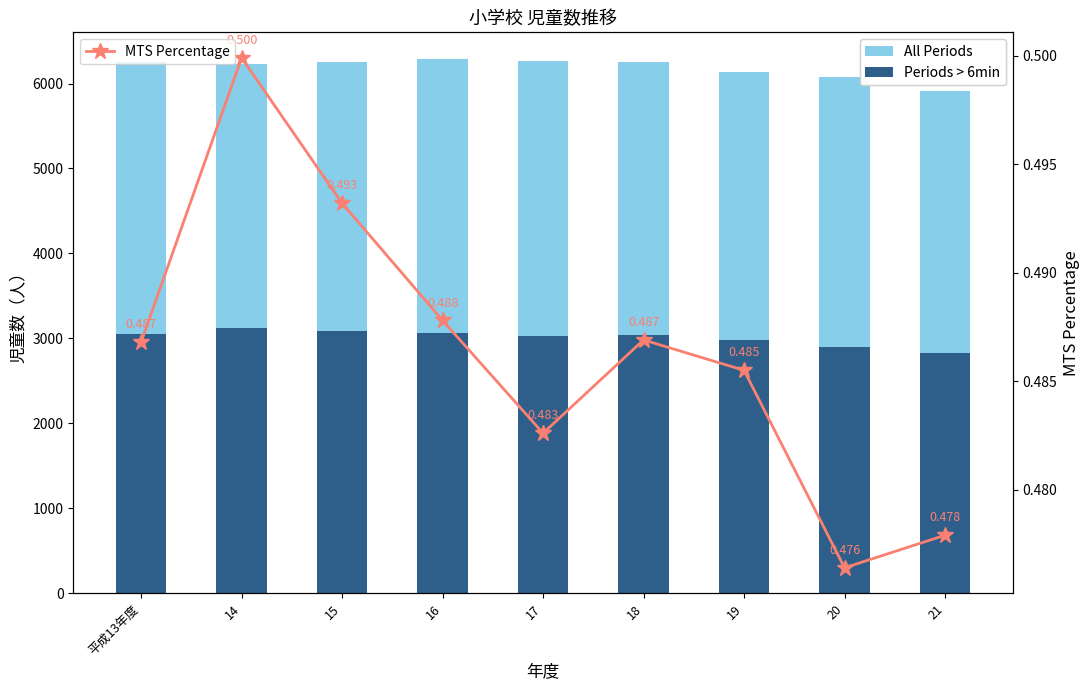

What is the maximum value shown in the chart?

6288.0